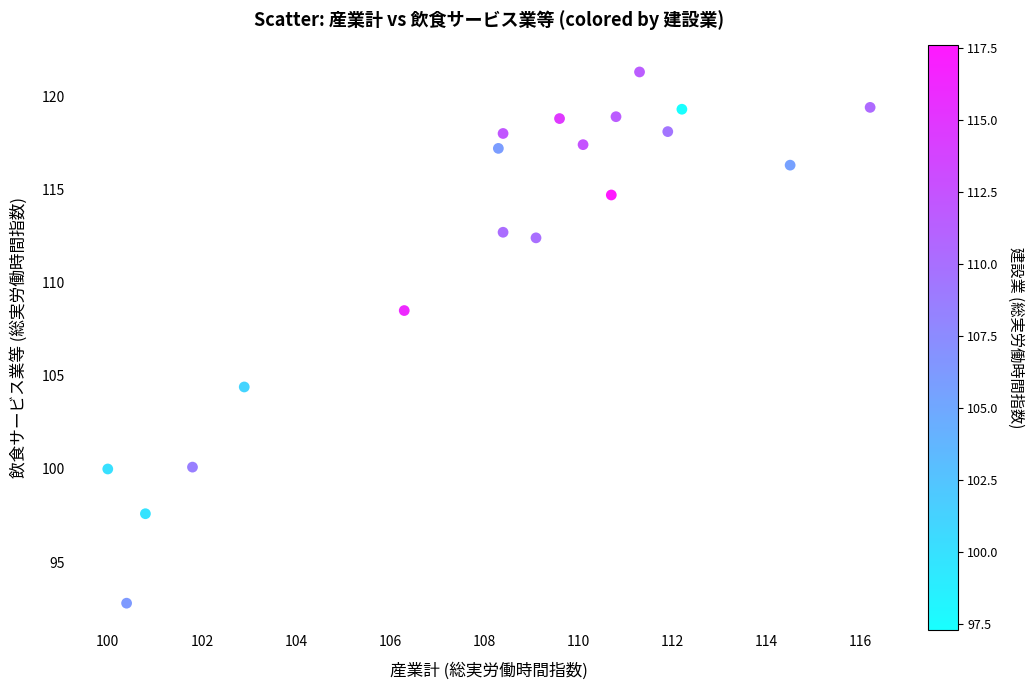

What is the range of Y values (max minus min)?

28.5